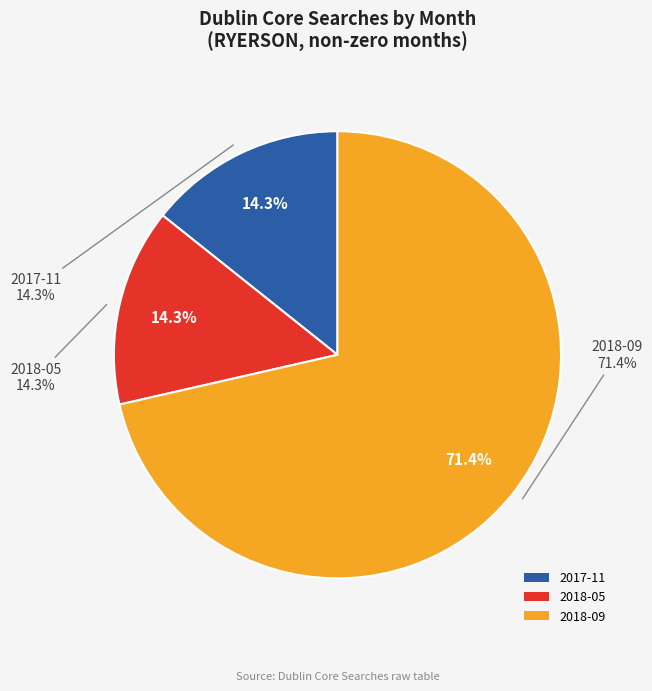

Between 2018-05 and 2018-09, which is larger?

2018-09